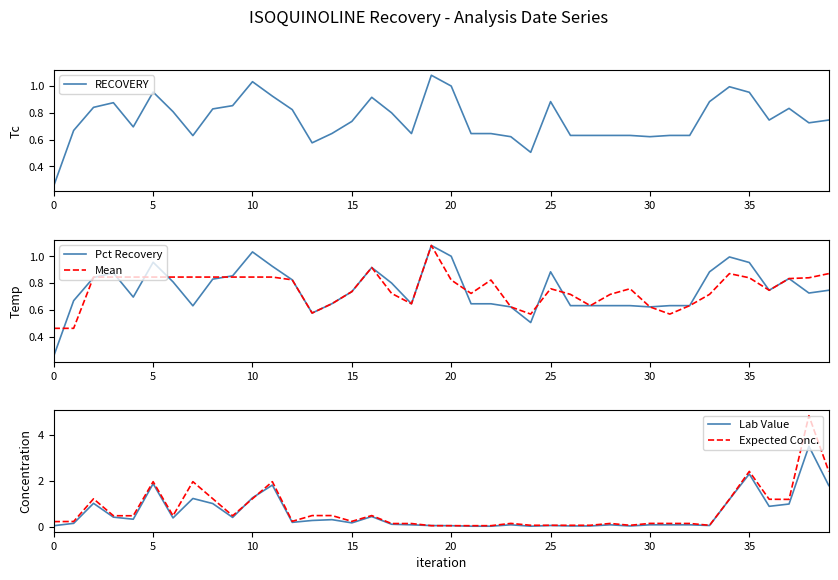

What are all the series names shown in the legend?

RECOVERY, Pct Recovery, Mean, Lab Value, Expected Conc.